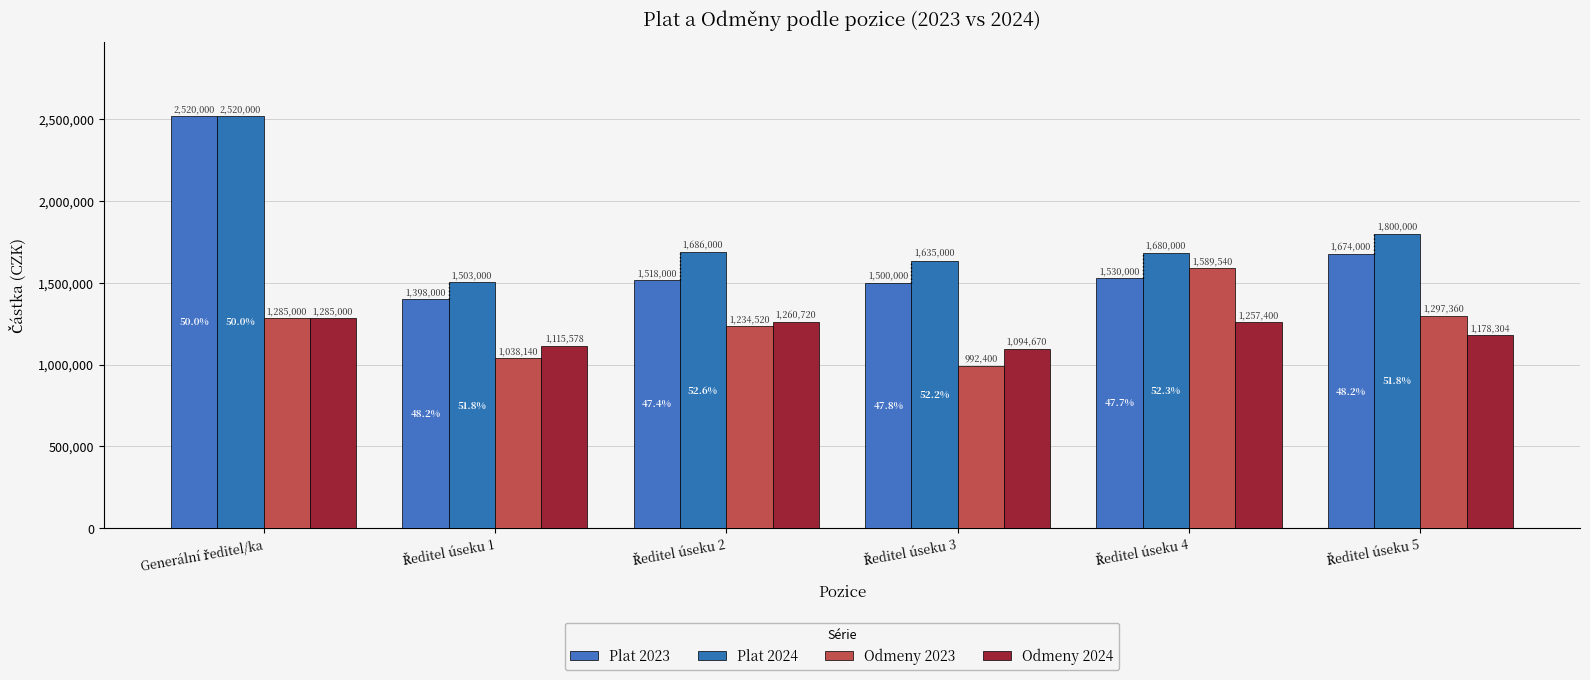

What is the difference between the Plat 2024 values at Ředitel úseku 4 and Ředitel úseku 2?

6000